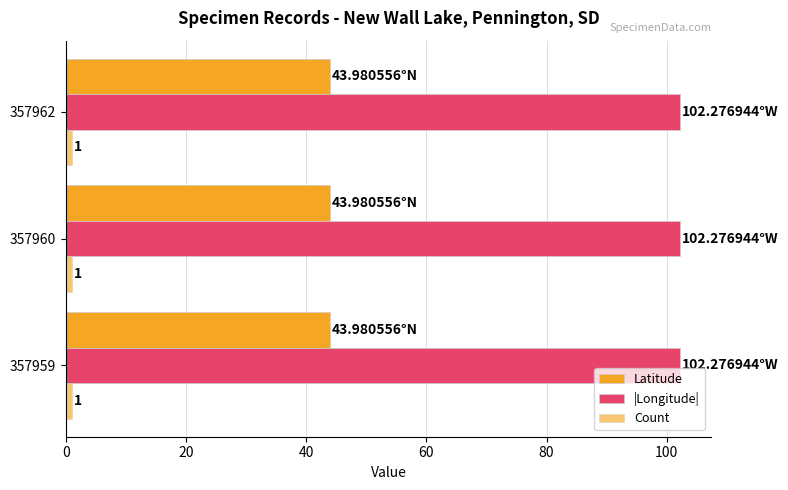

Which series has the widest spread of values?

Latitude